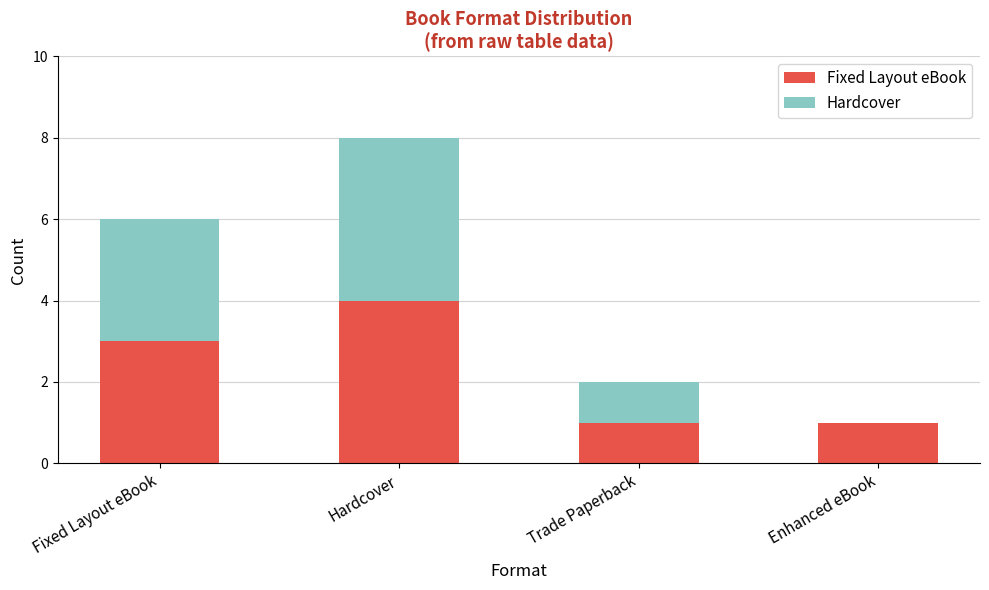

Between Fixed Layout eBook and Enhanced eBook, which series saw the biggest shift?

Hardcover